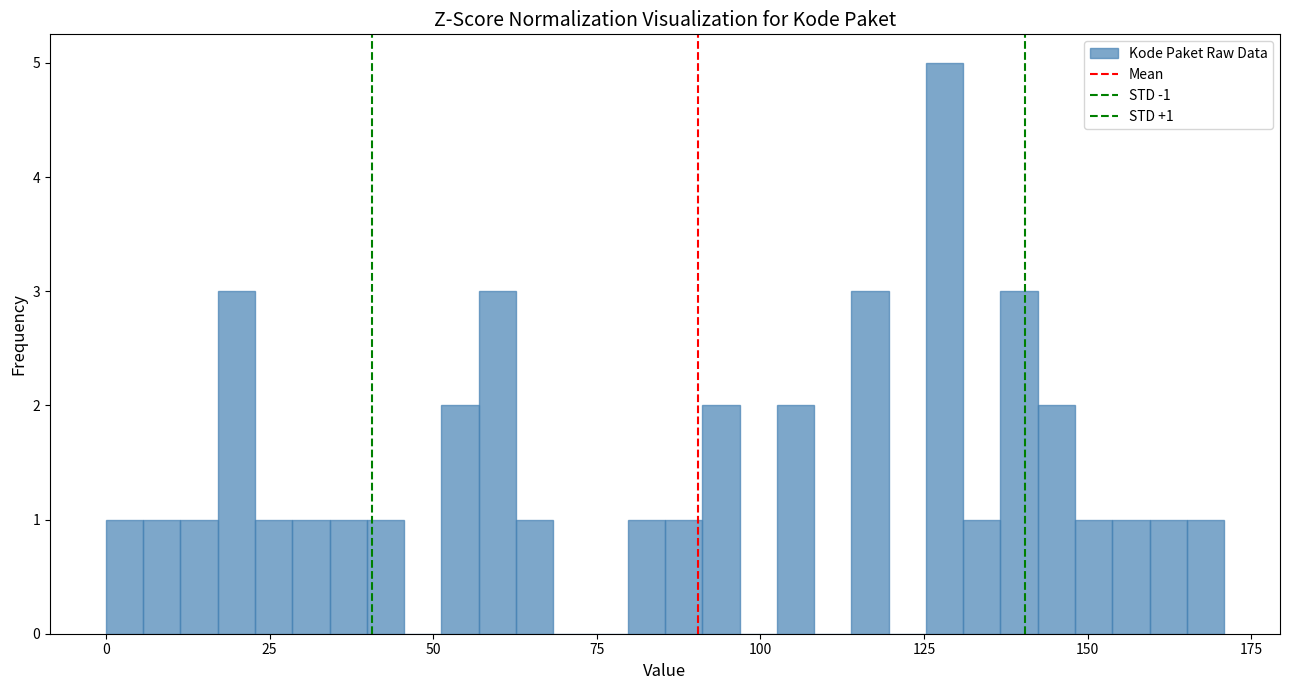

Around what value on the x-axis is the tallest bar? Give the approximate position of its centre, as read against the axis.

130